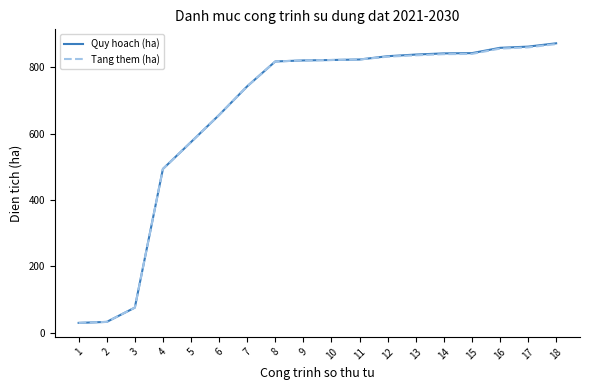

The value of Quy hoach (ha) at 2 is 33.0. True or false?

True